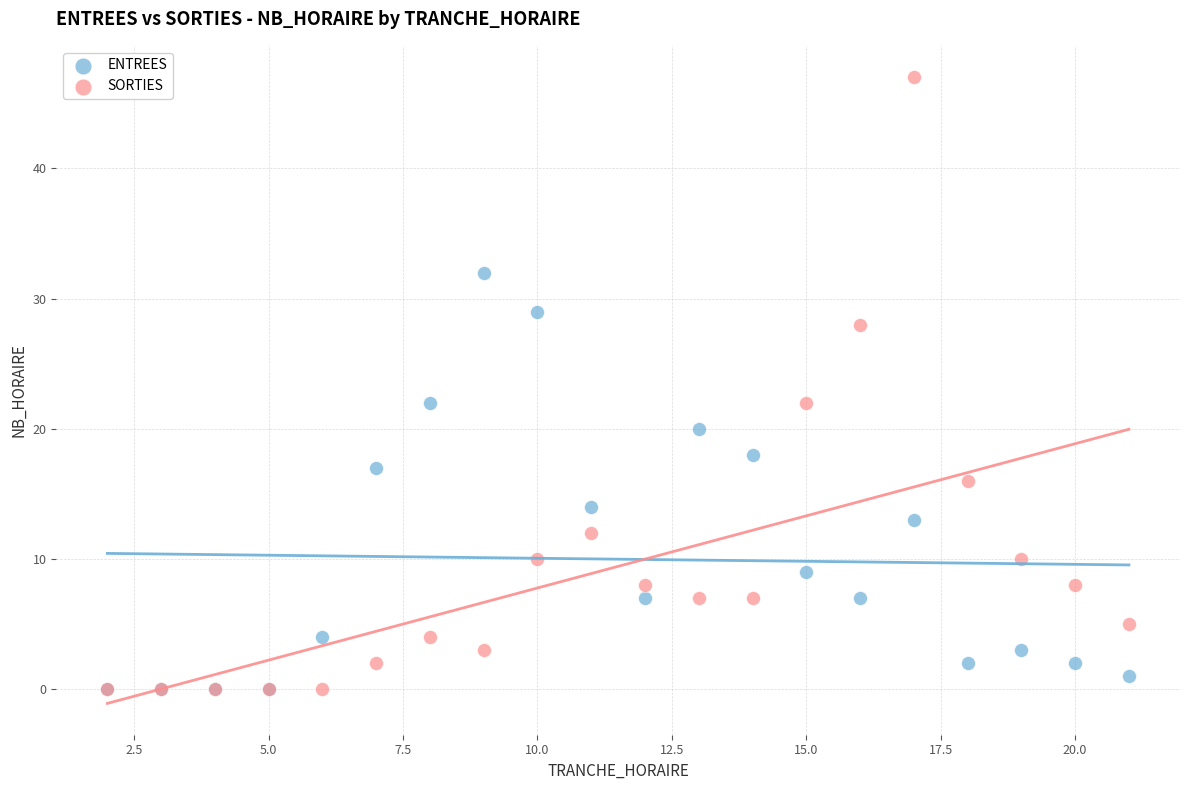

Which series has the widest spread of Y values?

SORTIES